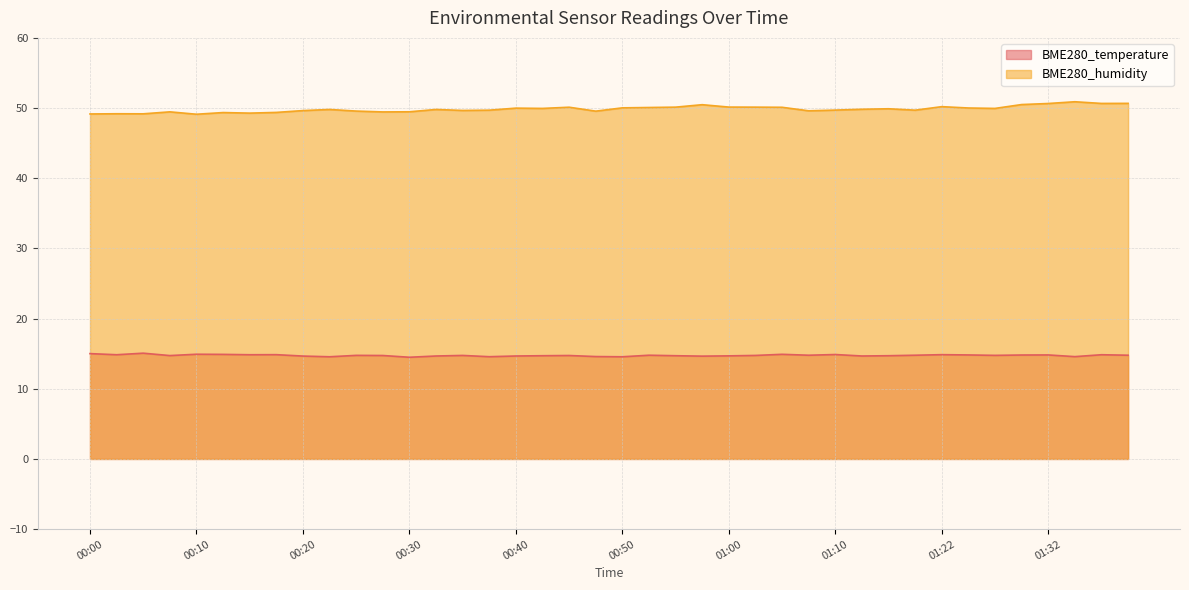

True or false: BME280_humidity and BME280_temperature cross at least once.

False